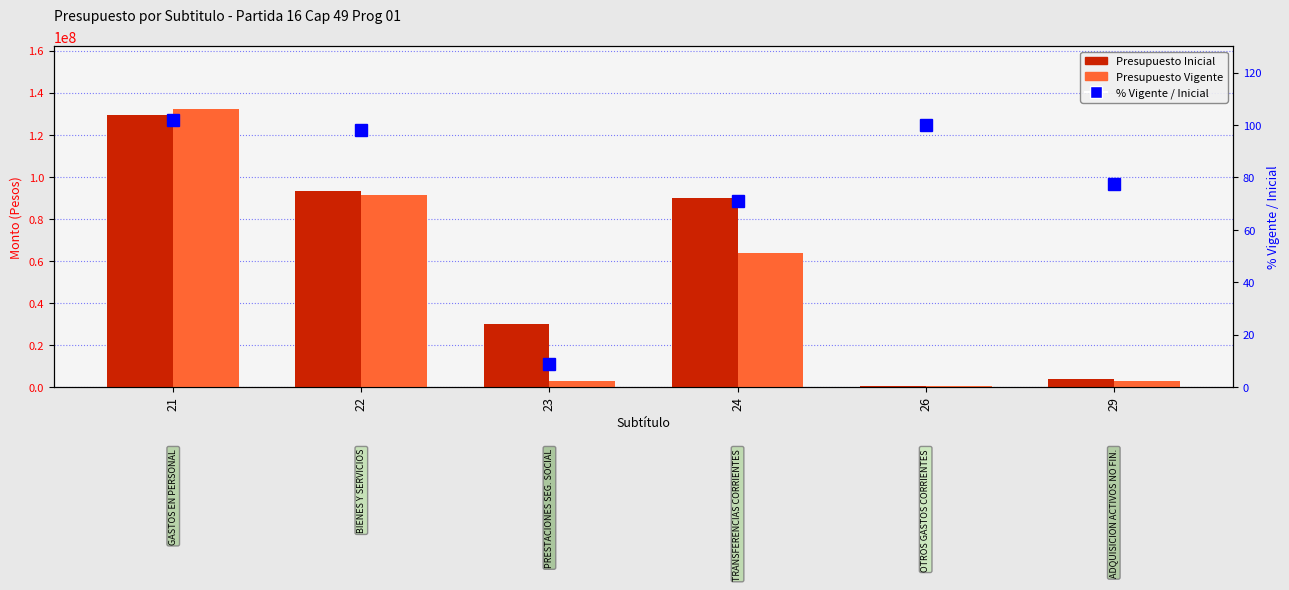

List the series in order of their overall mean, lowest first.

% Vigente / Inicial, Presupuesto Vigente, Presupuesto Inicial